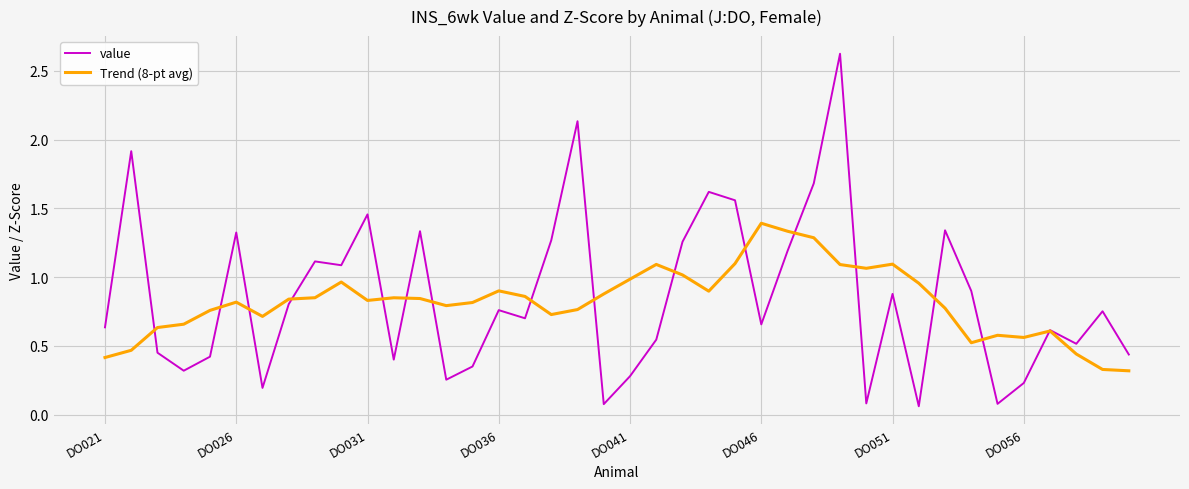

List the series in order of their peak value, lowest first.

Trend (8-pt avg), value